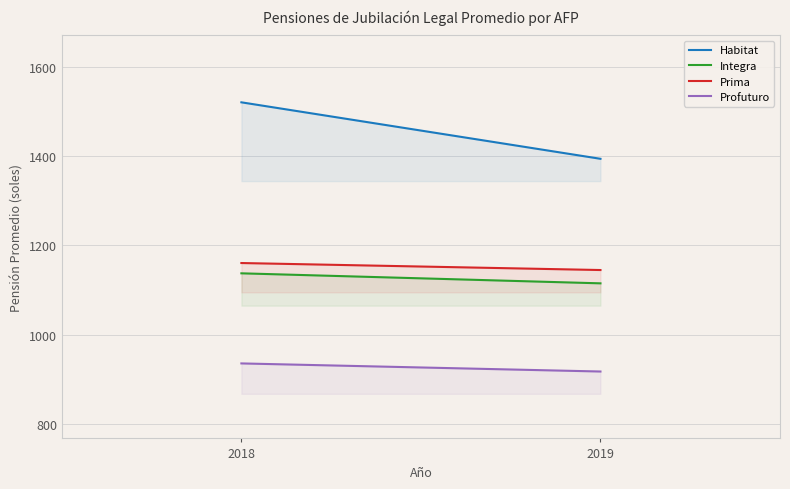

Is the value of Prima at 2018 greater than the value of Integra at 2019?

Yes